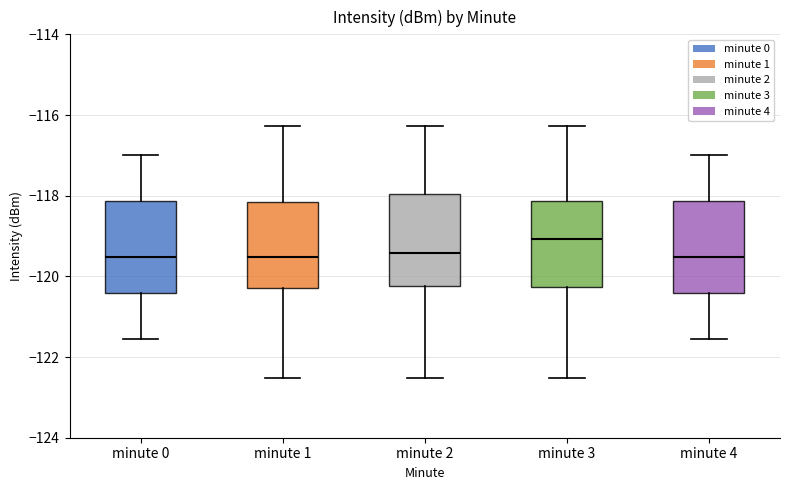

Which box's median line is the highest?

minute 3